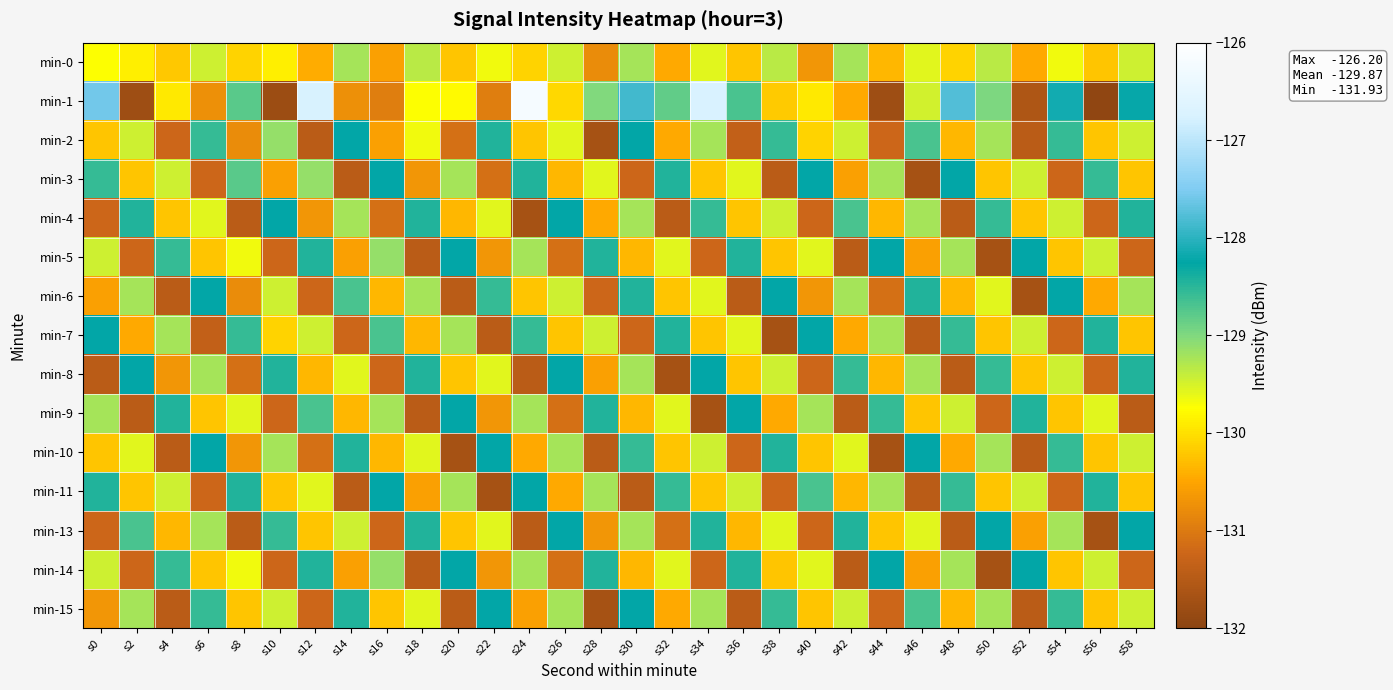

What is the difference between the highest and lowest values at s12?

4.7